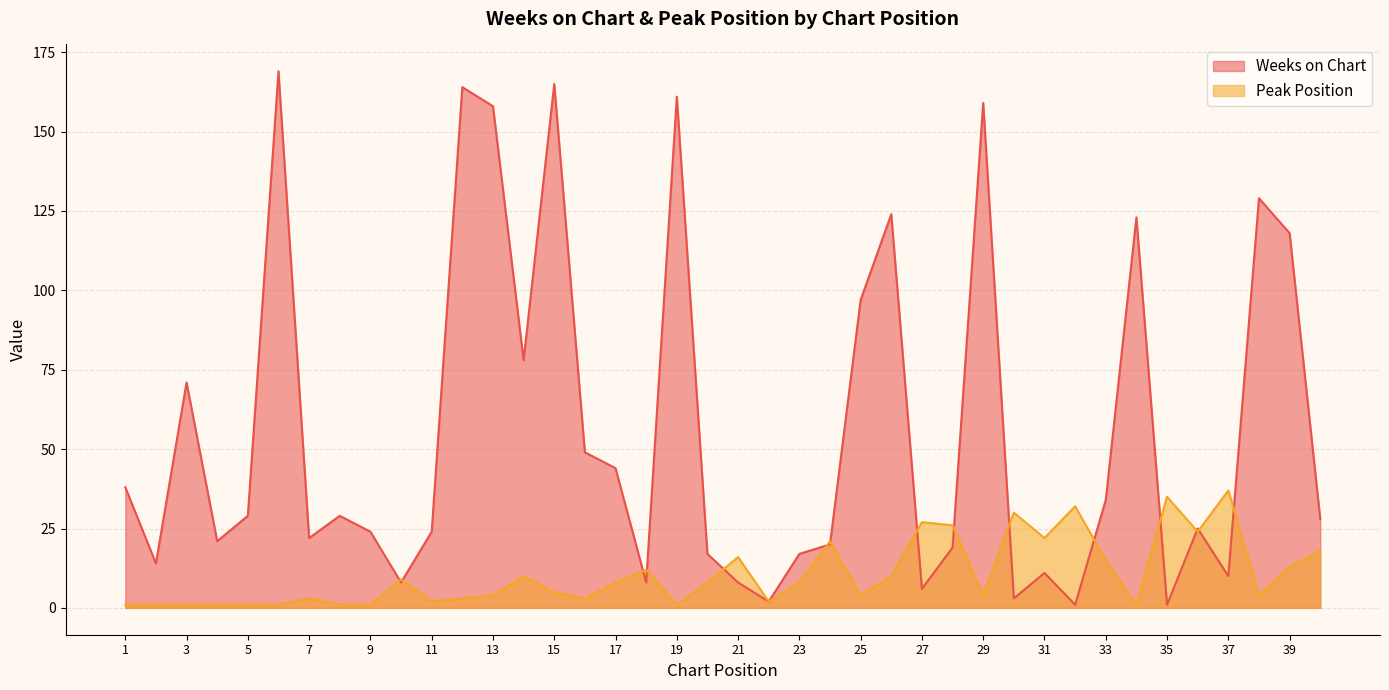

At which label does Weeks on Chart first exceed 28?

1